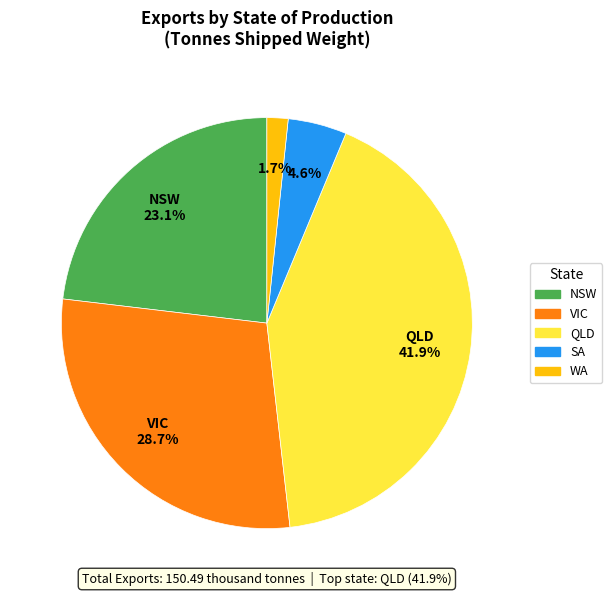

Does any single category account for the majority?

No